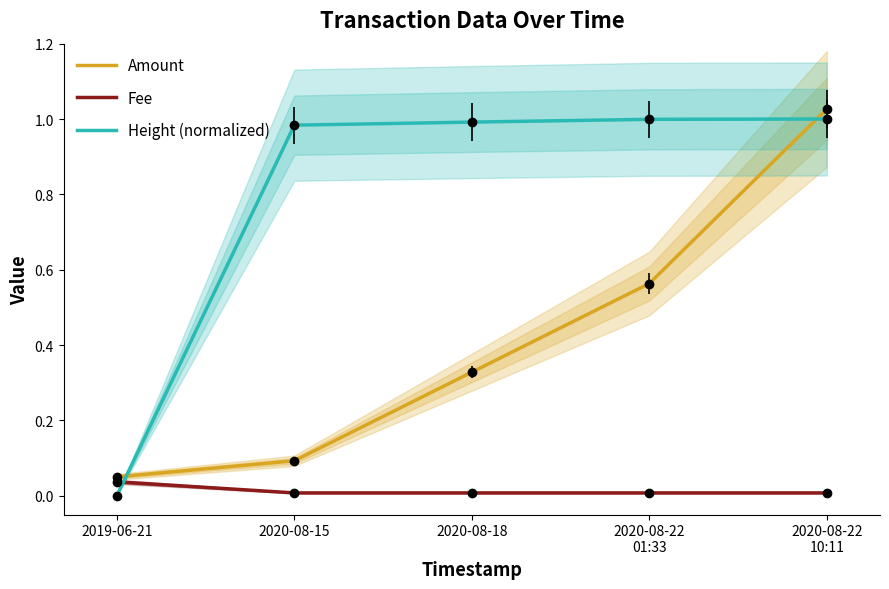

Reading left to right, what are all the values shown in this chart?

Amount: 2019-06-21=0.1	2020-08-15=0.1	2020-08-18=0.3	2020-08-22
01:33=0.6	2020-08-22
10:11=1.0
Fee: 2019-06-21=0.0	2020-08-15=0.0	2020-08-18=0.0	2020-08-22
01:33=0.0	2020-08-22
10:11=0.0
Height (normalized): 2019-06-21=0.0	2020-08-15=1.0	2020-08-18=1.0	2020-08-22
01:33=1.0	2020-08-22
10:11=1.0